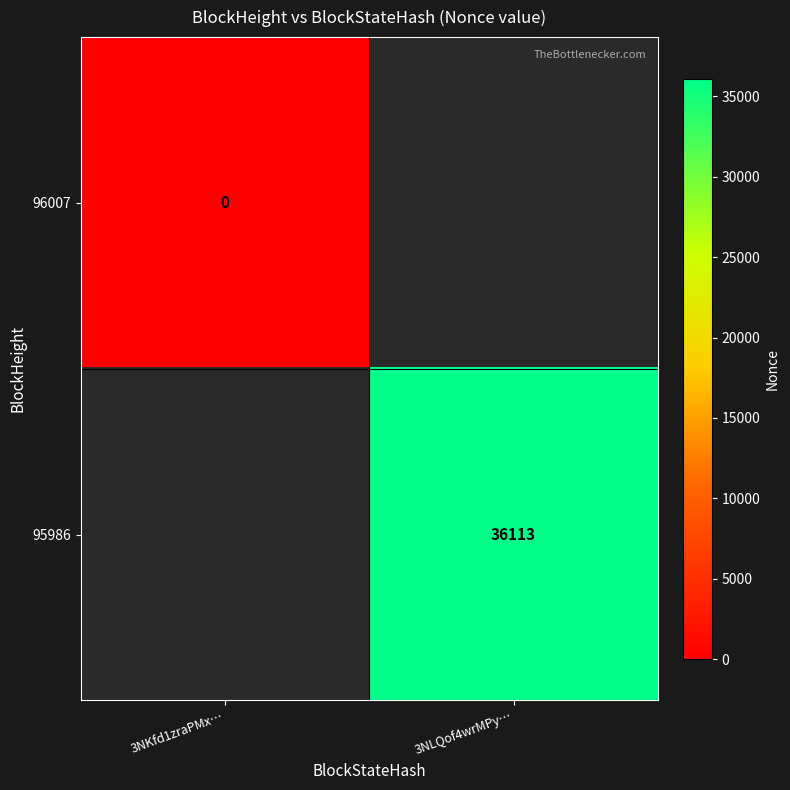

The value of 95986 at 3NLQof4wrMPy… is 54263. True or false?

False